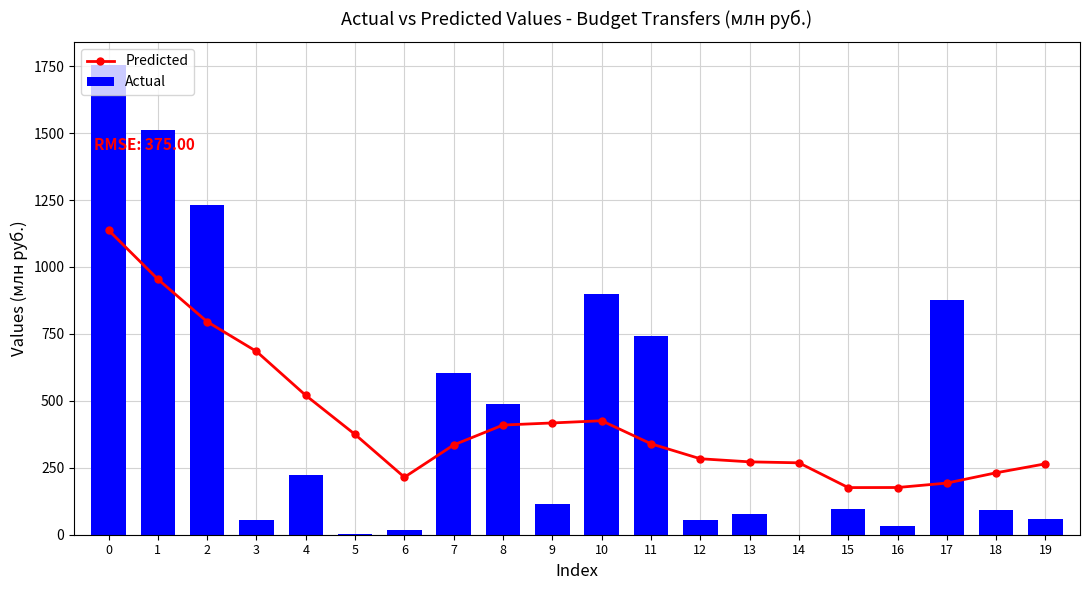

What is the spread (max minus min) of values at 8?

79.5